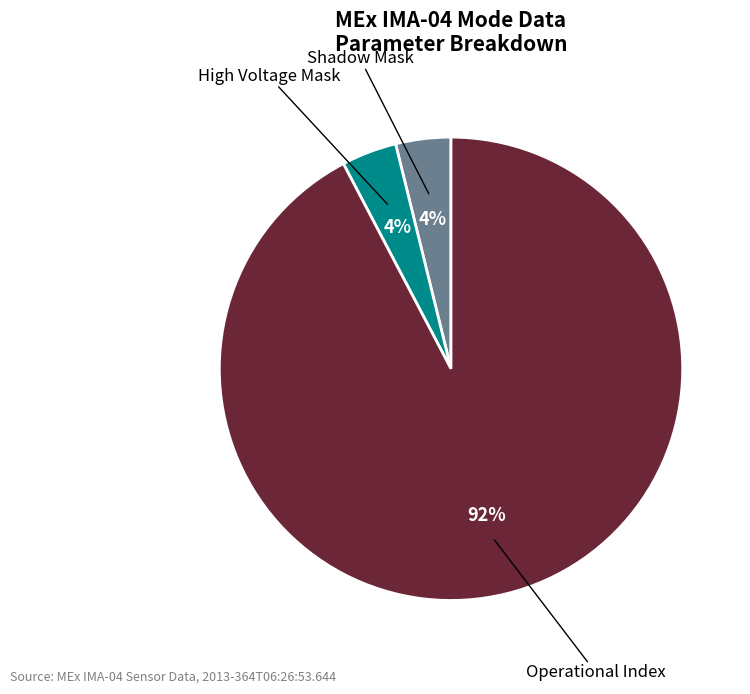

To the nearest percent, what is the difference between the largest and smallest slice percentages?

88%